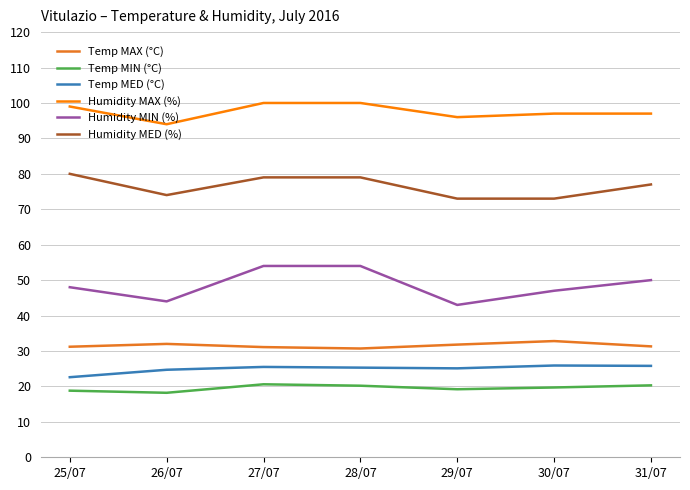

At 27/07, list the series in order from largest to smallest.

Humidity MAX (%), Humidity MED (%), Humidity MIN (%), Temp MAX (°C), Temp MED (°C), Temp MIN (°C)